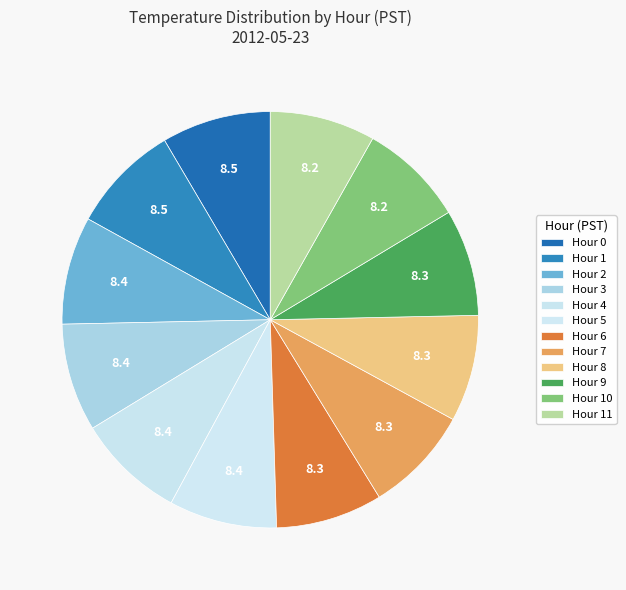

How many segments does this pie chart have?

12